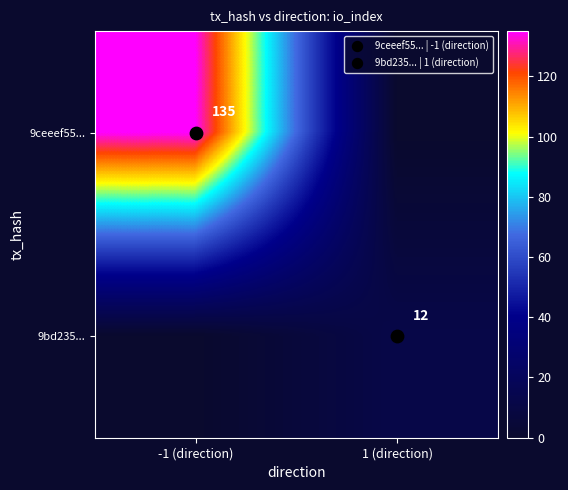

Which label corresponds to the smallest value in the chart?

1 (direction)